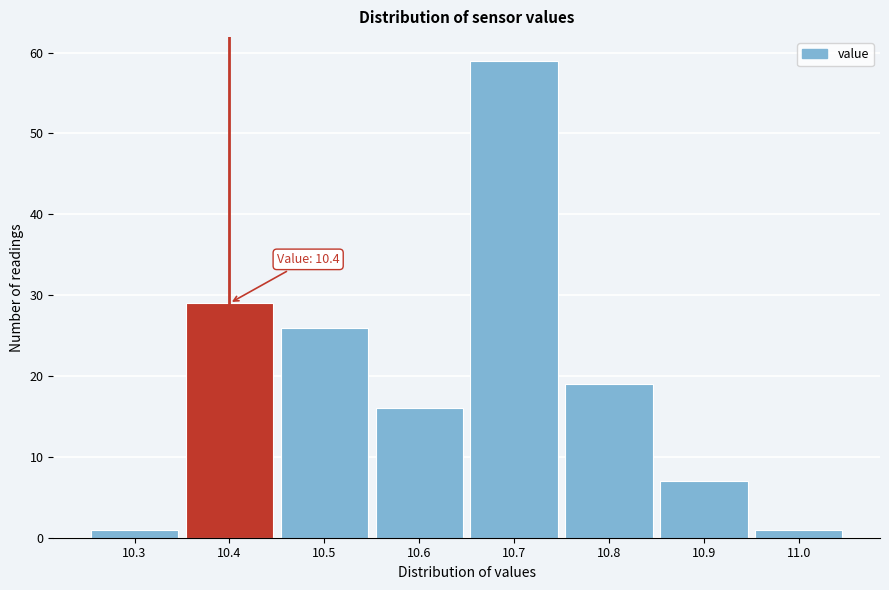

Over which range of the x-axis is the bar tallest?

10.65 to 10.75